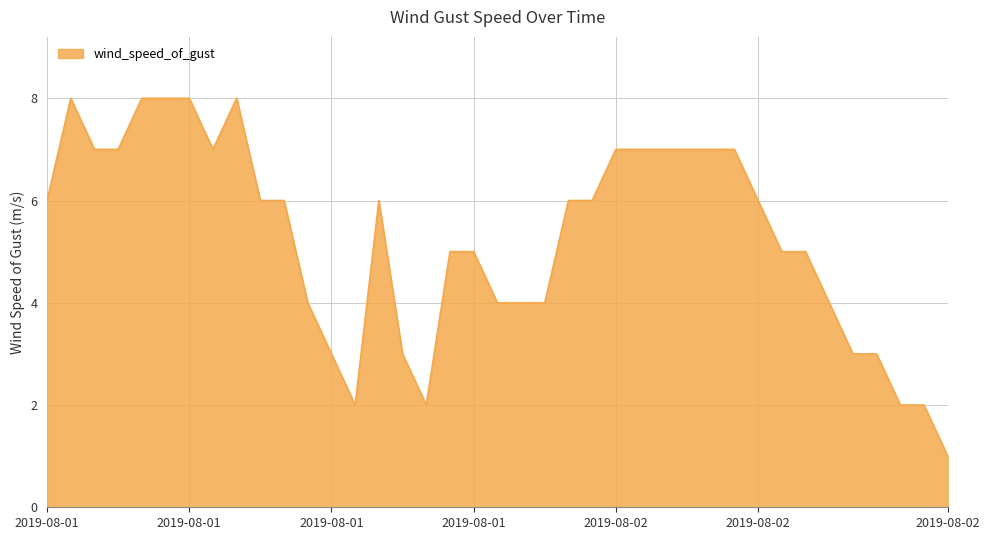

What is the greatest value displayed?

8